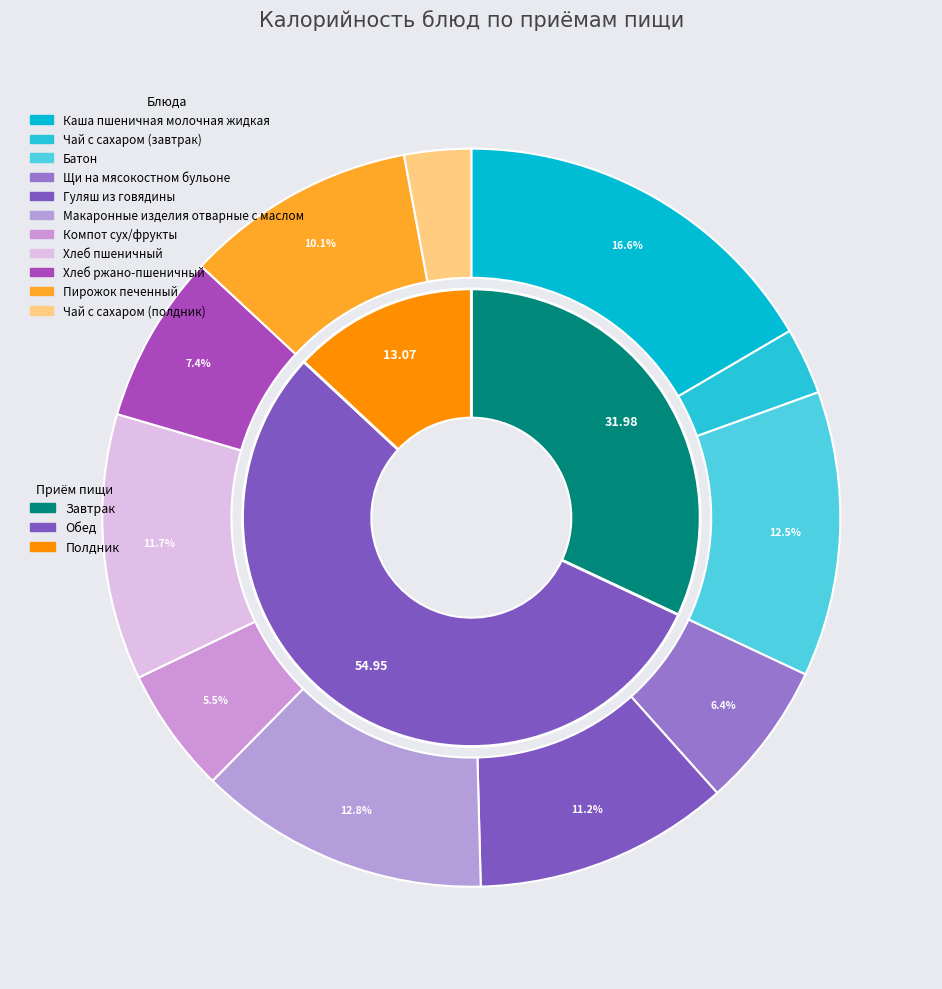

To the nearest percent, what is the difference between the Щи на мясокостном бульоне and Хлеб пшеничный slice percentages?

5%